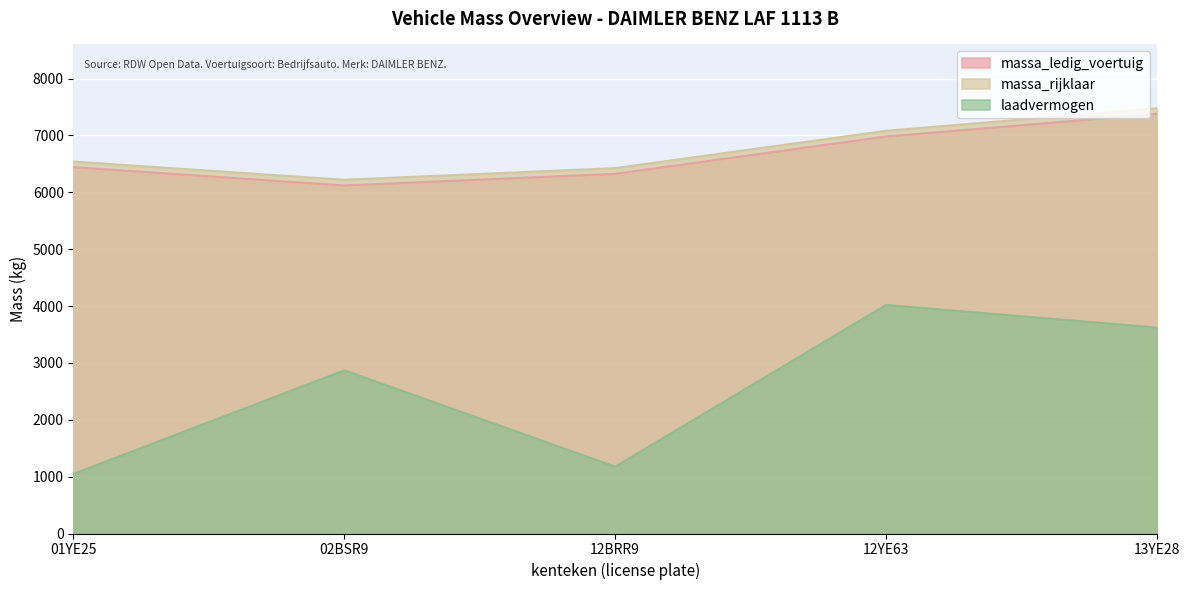

Where is massa_ledig_voertuig nearest to the value 6749?

12YE63